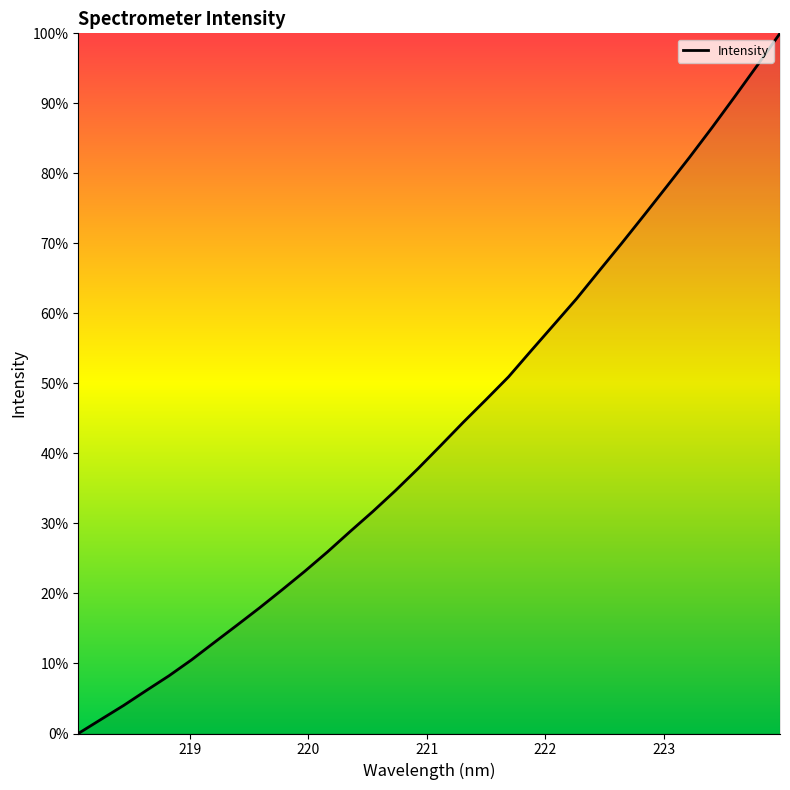

What is the greatest value displayed?

100.0